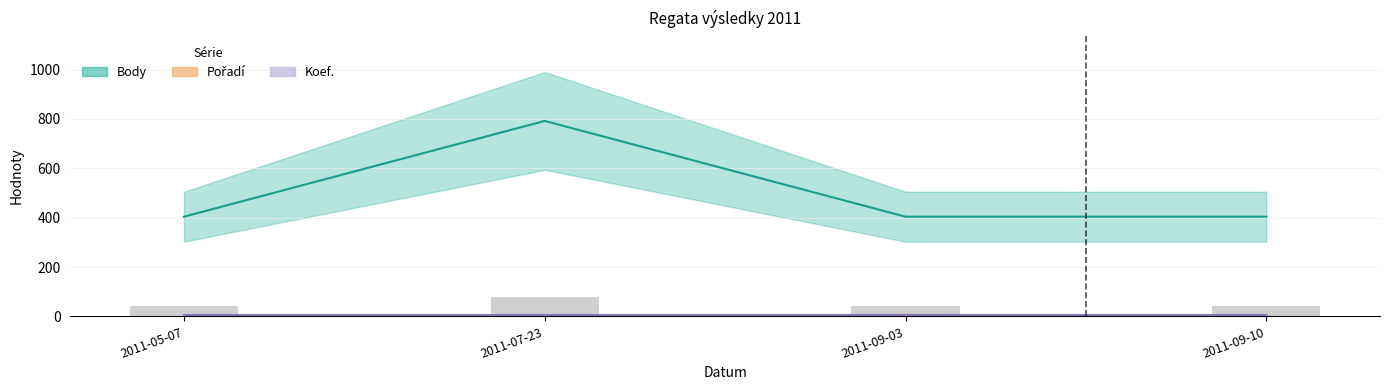

What is the label of the 2nd bar from the right?

2011-09-03